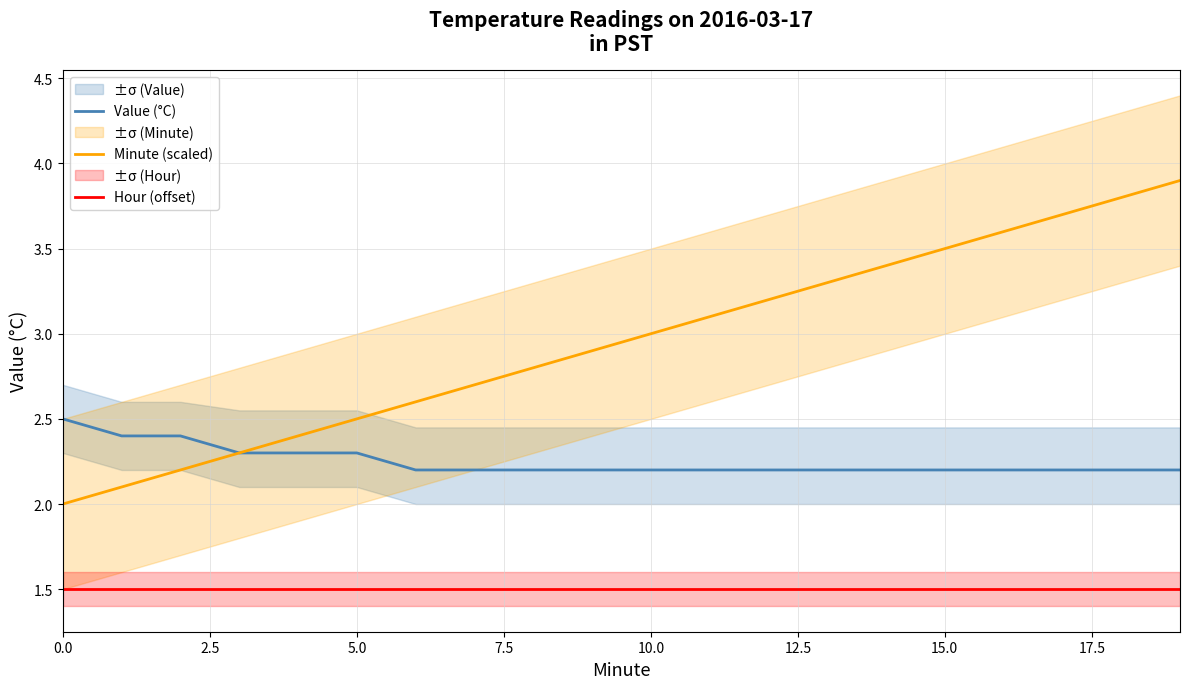

True or false: Hour (offset) and Value (°C) cross at least once.

False